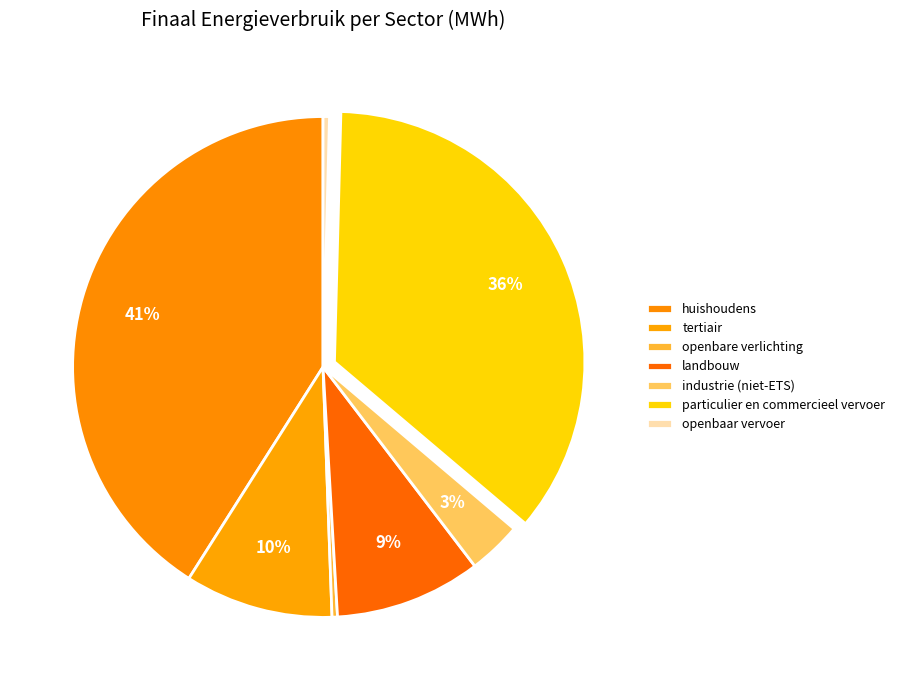

What is the total percentage of tertiair and landbouw?

19.0%